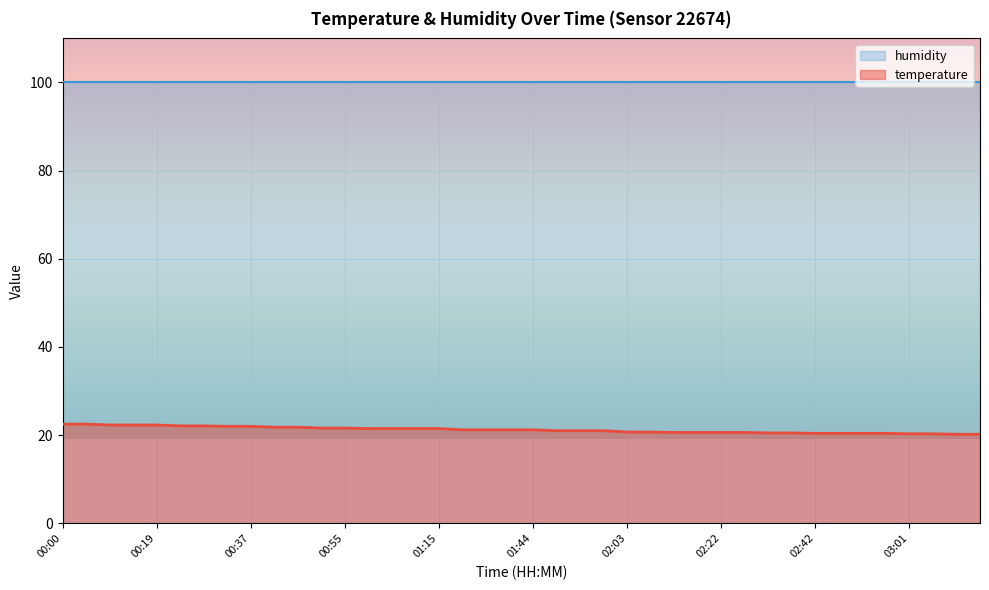

What is the change in value from 00:00 to 02:18?

-1.9